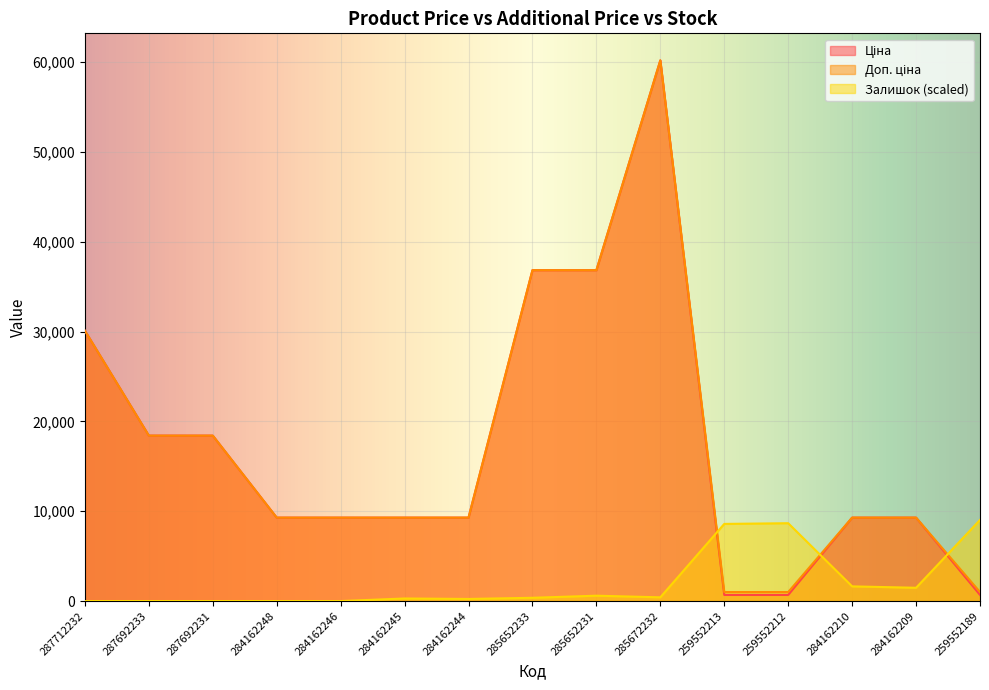

At which label does Залишок first exceed 363?

285652233